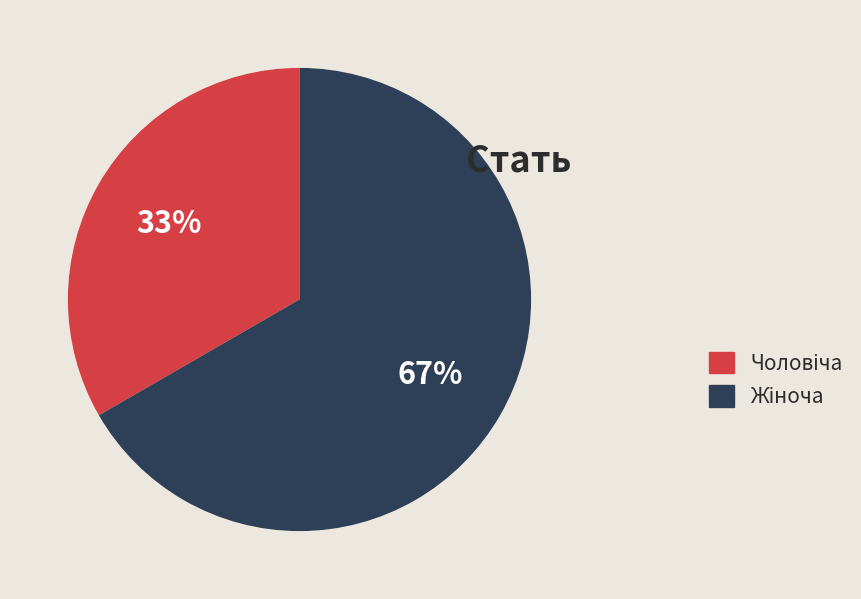

To the nearest percent, what is the average slice percentage?

50%